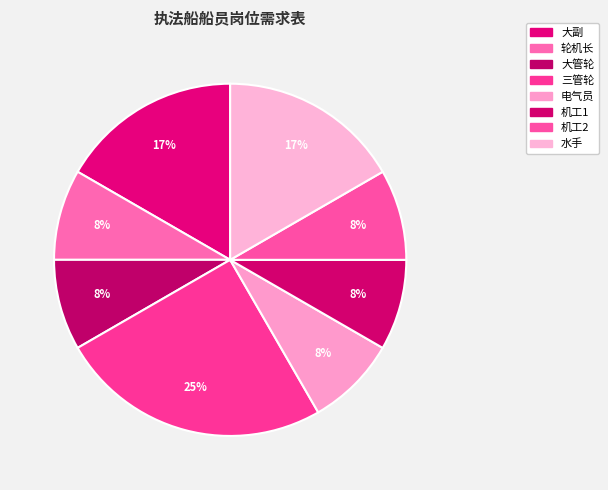

Is the sum of 机工2 and 大管轮 greater than half?

No